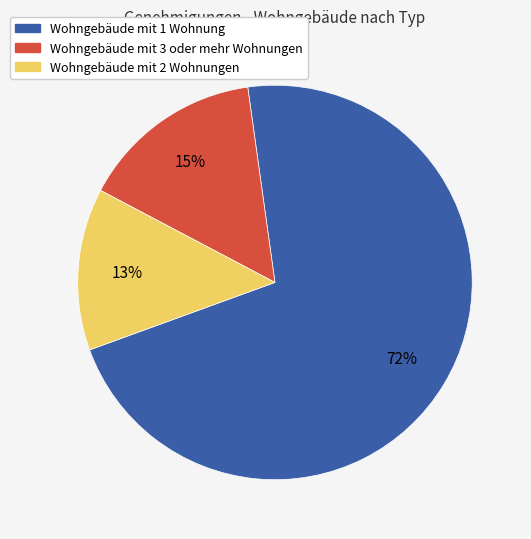

Does any single category account for the majority?

Yes